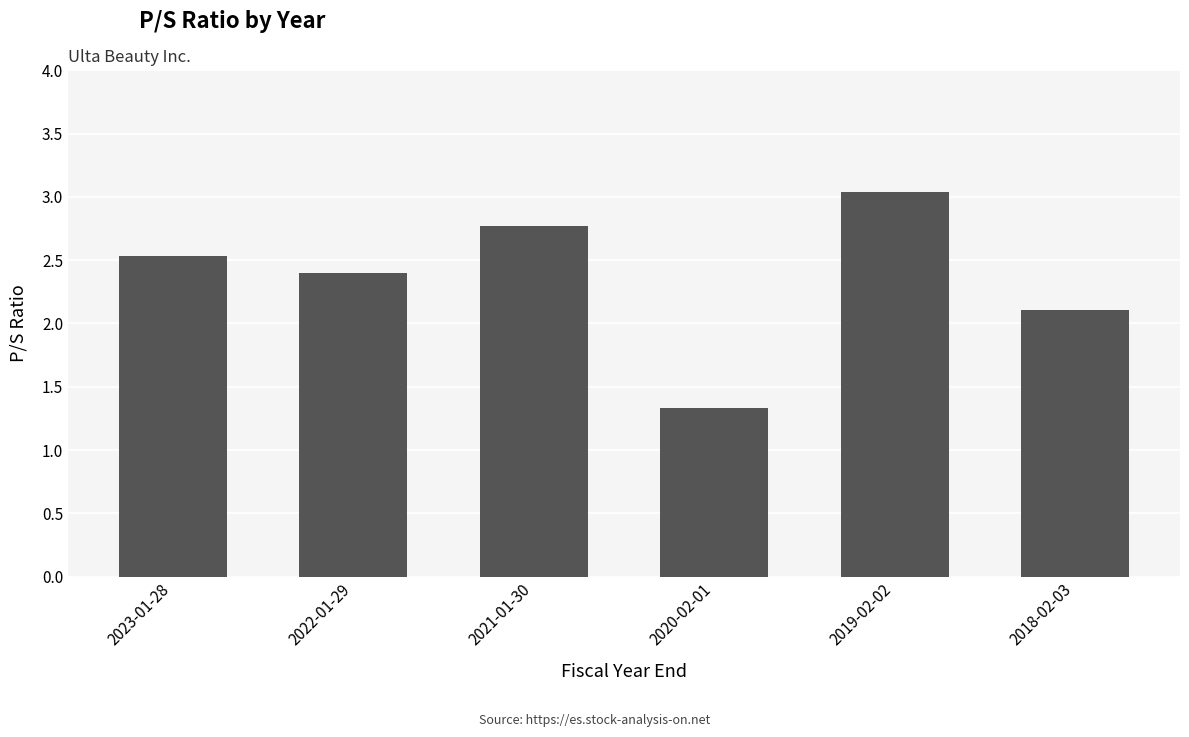

Rank the categories by value from highest to lowest.

2019-02-02, 2021-01-30, 2023-01-28, 2022-01-29, 2018-02-03, 2020-02-01